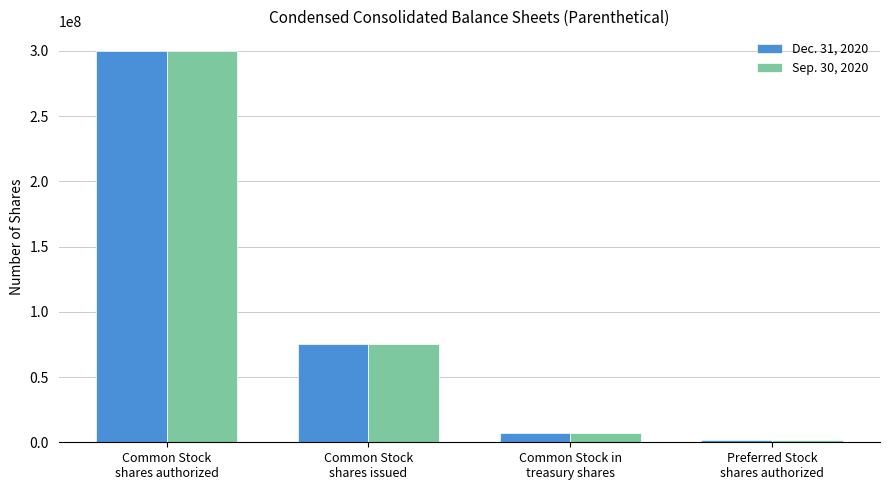

What is the difference between the Dec. 31, 2020 values at Common Stock in
treasury shares and Preferred Stock
shares authorized?

4756616